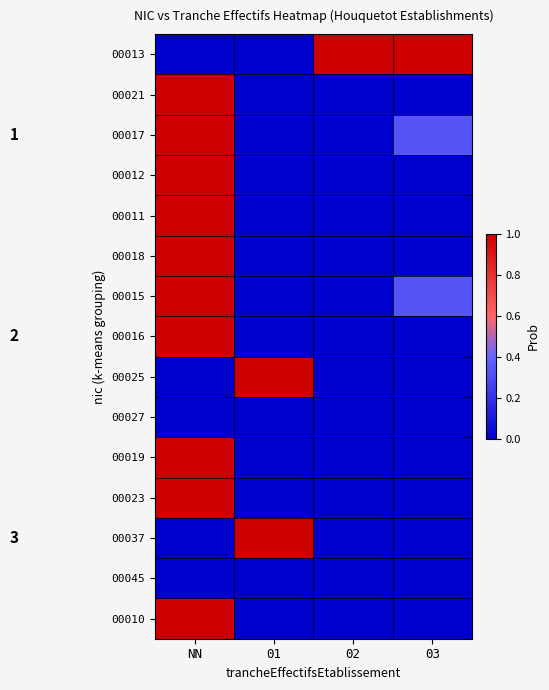

Reading left to right, transcribe all the data shown in this chart.

00013: NN=0.0	01=0.0	02=1.0	03=1.0
00021: NN=1.0	01=0.0	02=0.0	03=0.0
00017: NN=1.0	01=0.0	02=0.0	03=0.3
00012: NN=1.0	01=0.0	02=0.0	03=0.0
00011: NN=1.0	01=0.0	02=0.0	03=0.0
00018: NN=1.0	01=0.0	02=0.0	03=0.0
00015: NN=1.0	01=0.0	02=0.0	03=0.3
00016: NN=1.0	01=0.0	02=0.0	03=0.0
00025: NN=0.0	01=1.0	02=0.0	03=0.0
00027: NN=0.0	01=0.0	02=0.0	03=0.0
00019: NN=1.0	01=0.0	02=0.0	03=0.0
00023: NN=1.0	01=0.0	02=0.0	03=0.0
00037: NN=0.0	01=1.0	02=0.0	03=0.0
00045: NN=0.0	01=0.0	02=0.0	03=0.0
00010: NN=1.0	01=0.0	02=0.0	03=0.0